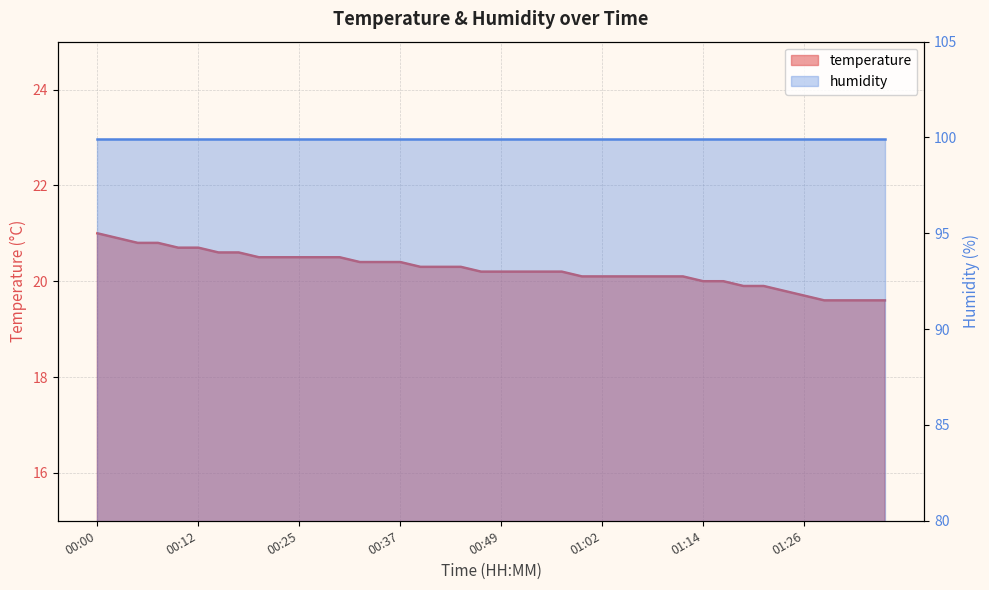

The value at 00:44 is 32.6. True or false?

False